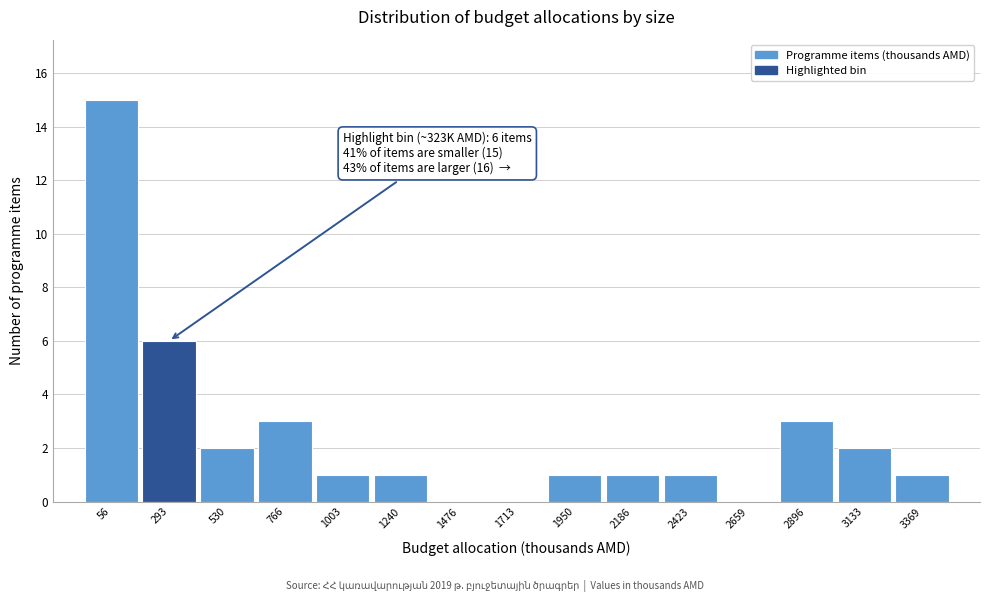

Reading left to right, extract all data points from this chart.

56=15	293=6	530=2	766=3	1003=1	1240=1	1476=0	1713=0	1950=1	2186=1	2423=1	2659=0	2896=3	3133=2	3369=1